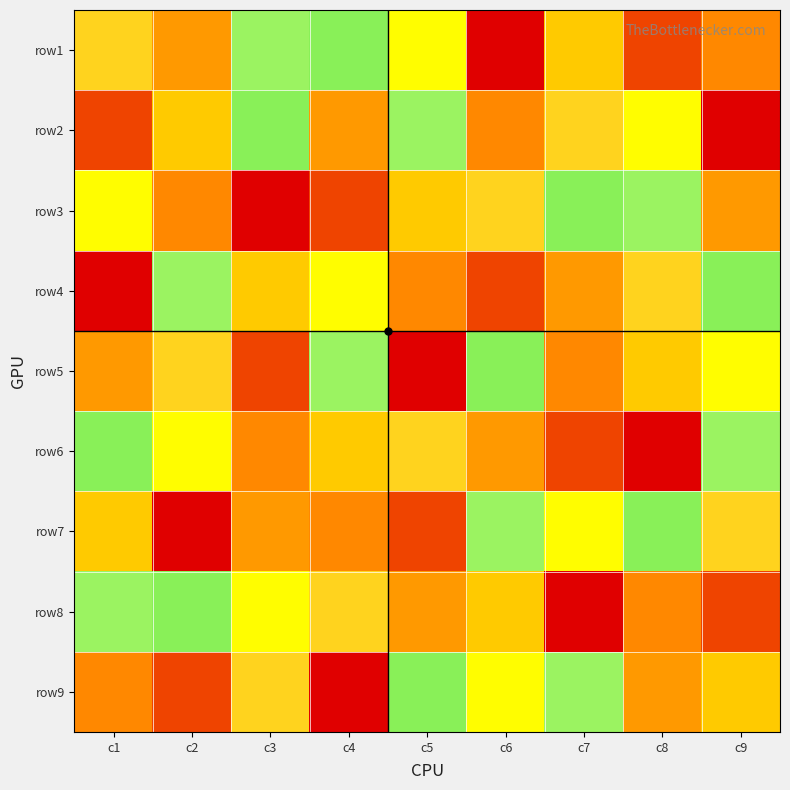

Which series changed the most between c4 and c6?

row2